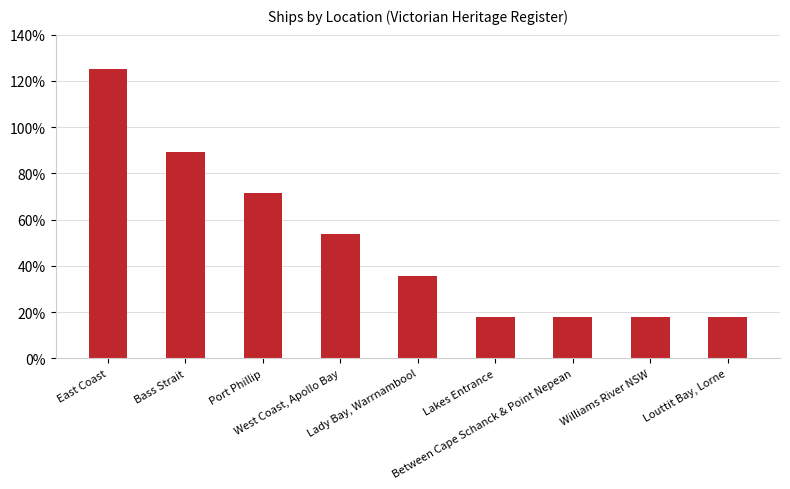

Are the bars grouped side by side (vs. stacked)?

No